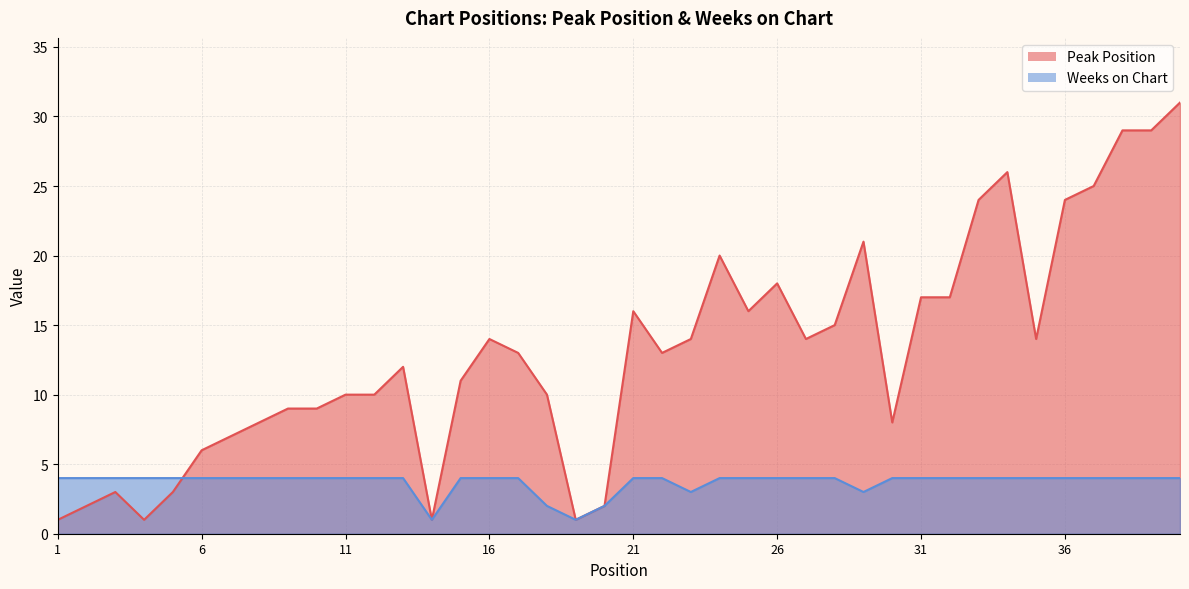

After their last crossing, which series has the higher values: Peak Position or Weeks on Chart?

Peak Position